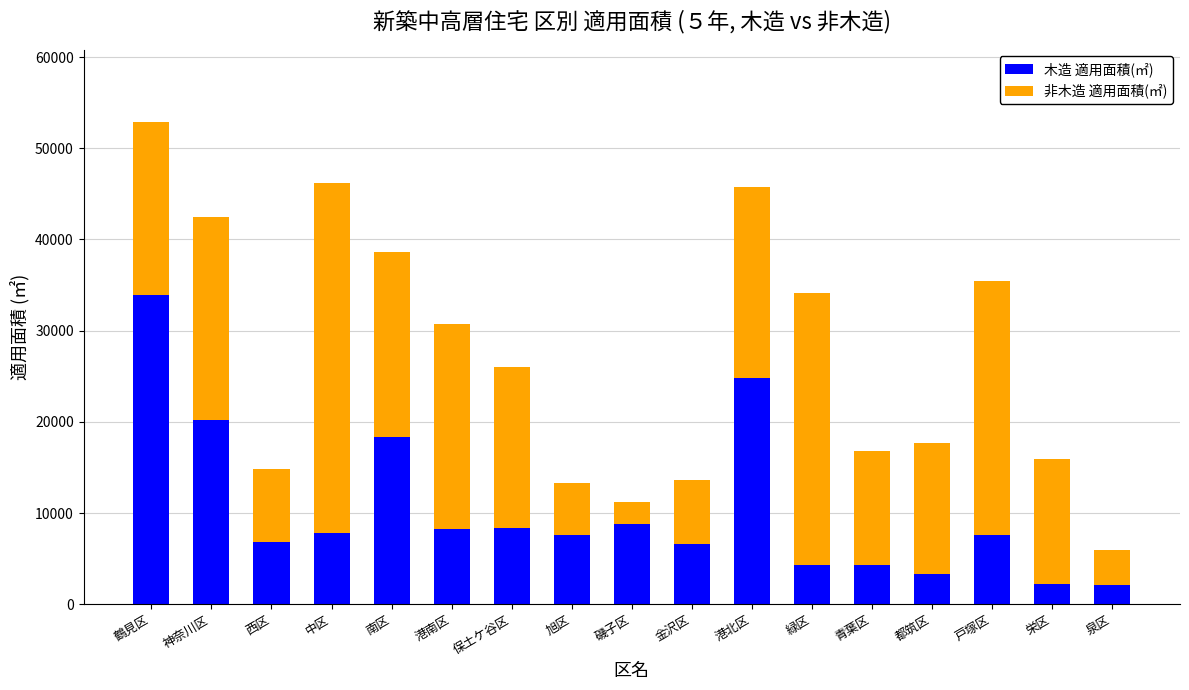

Are the bars grouped side by side (vs. stacked)?

No